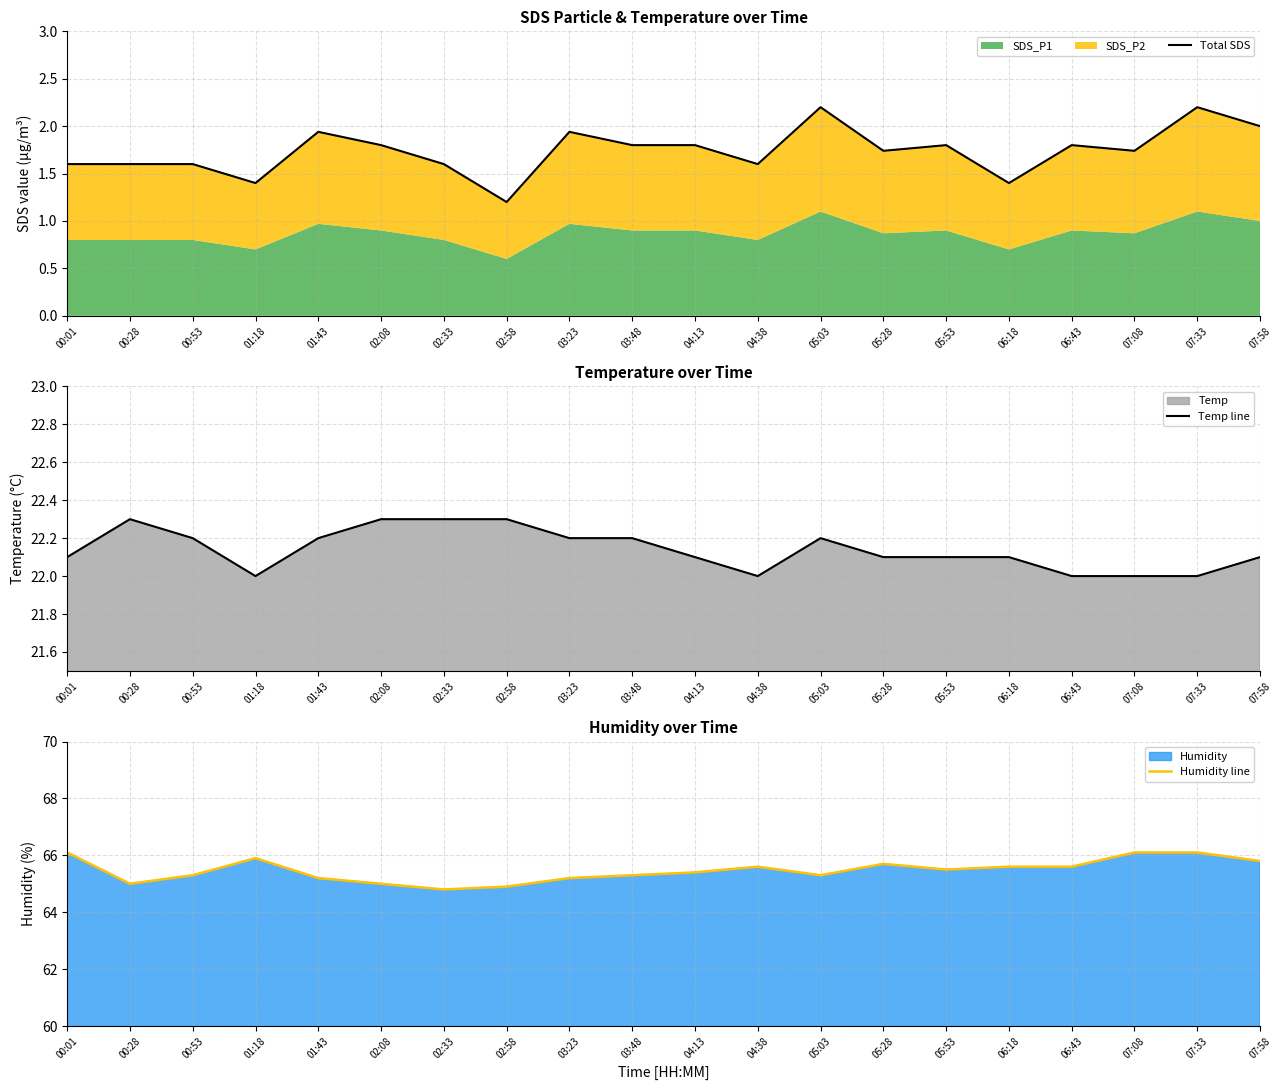

What is the difference between the maximum and minimum values in the Temp line series?

0.3